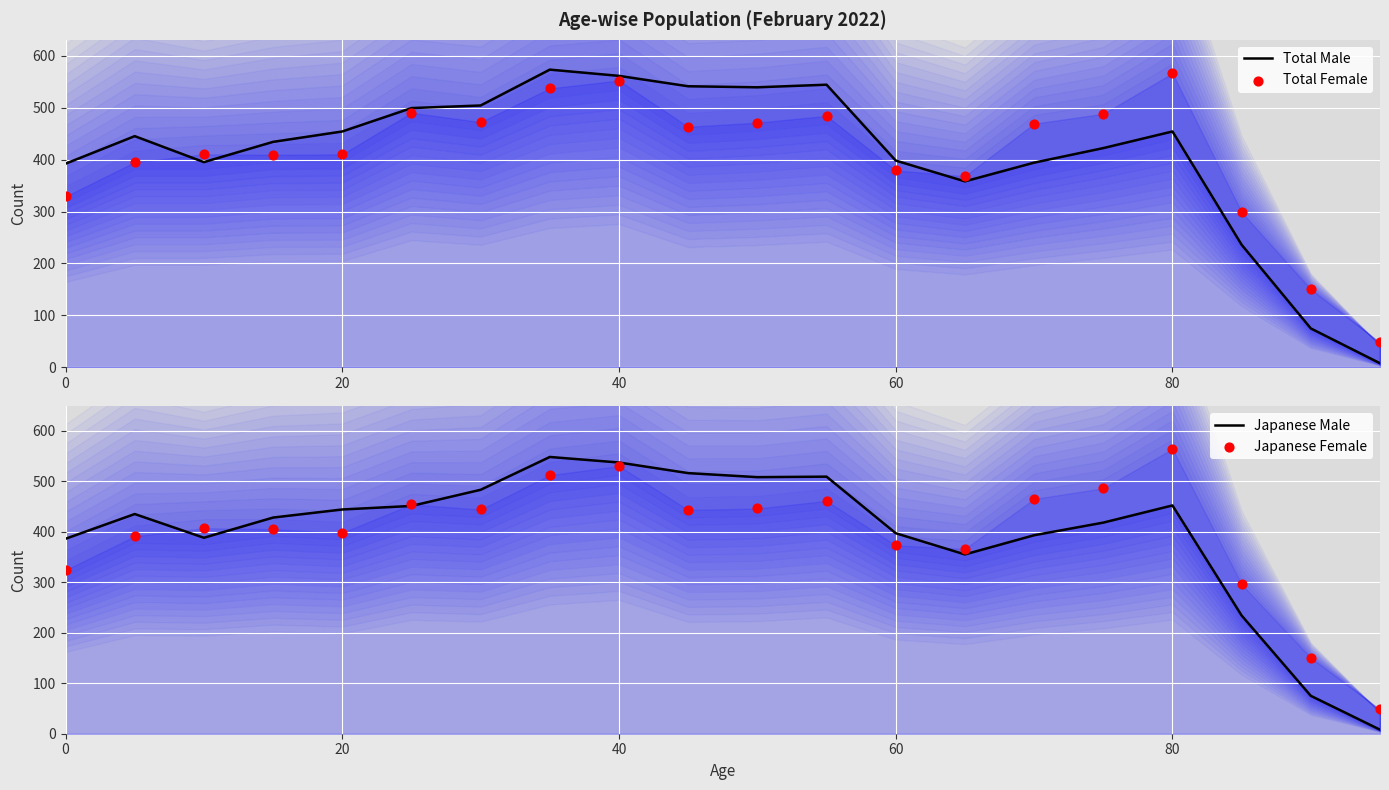

Which series reaches the maximum Y coordinate?

Total Male